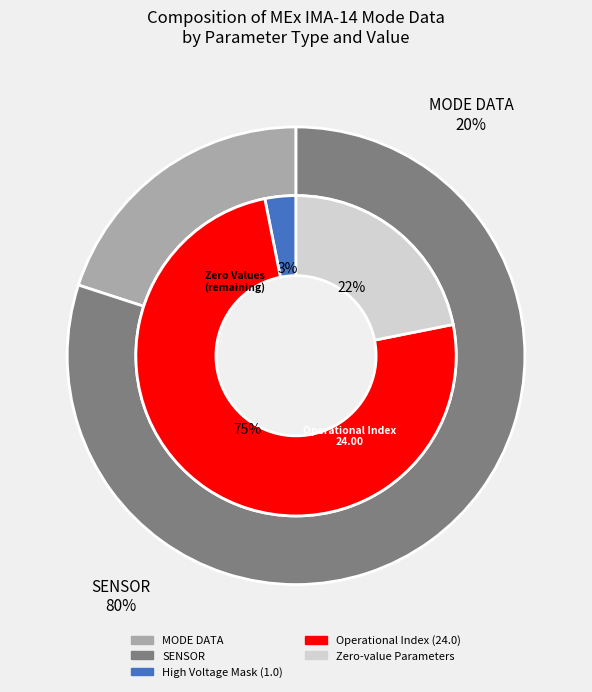

True or false: Mass Channel 0 accounts for 7% of the total.

False